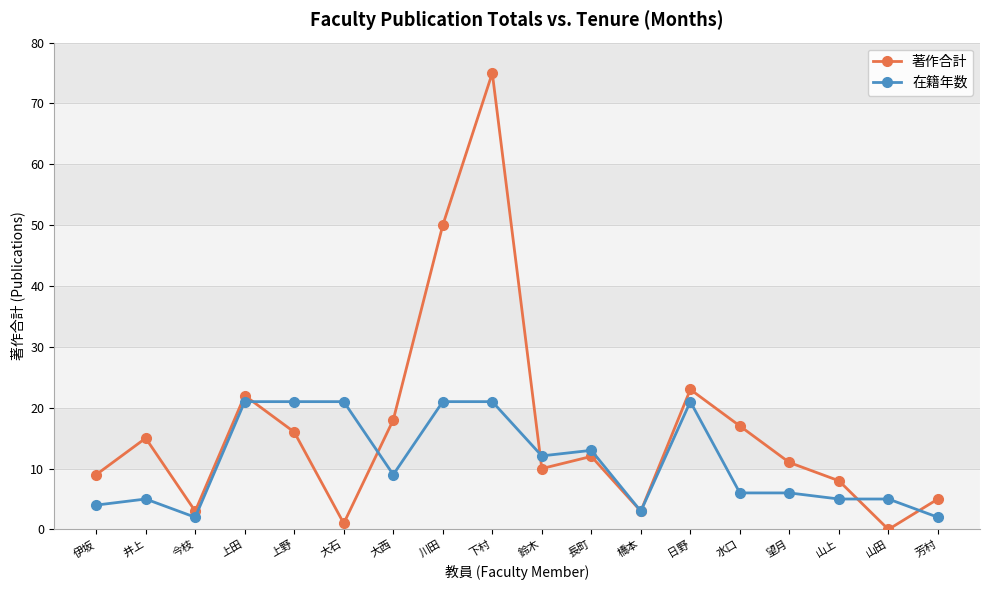

What is the label of the 4th point from the right?

望月